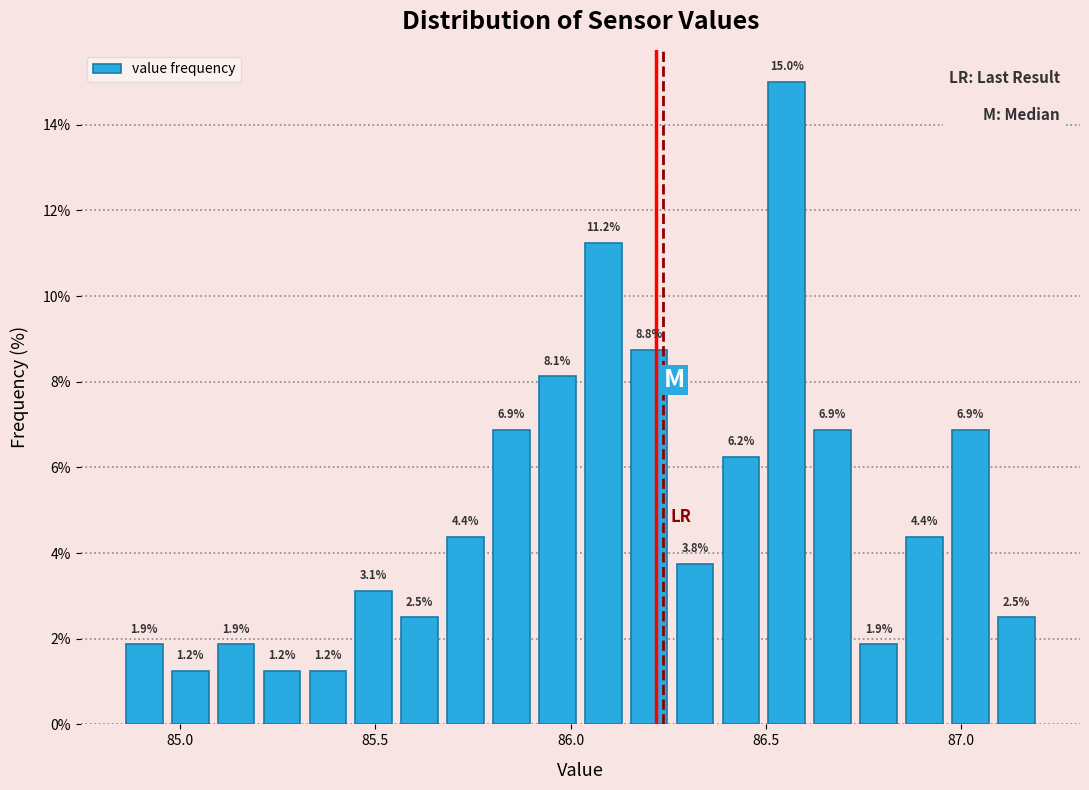

Read against the x-axis, roughly where is the centre of the tallest bar?

86.55